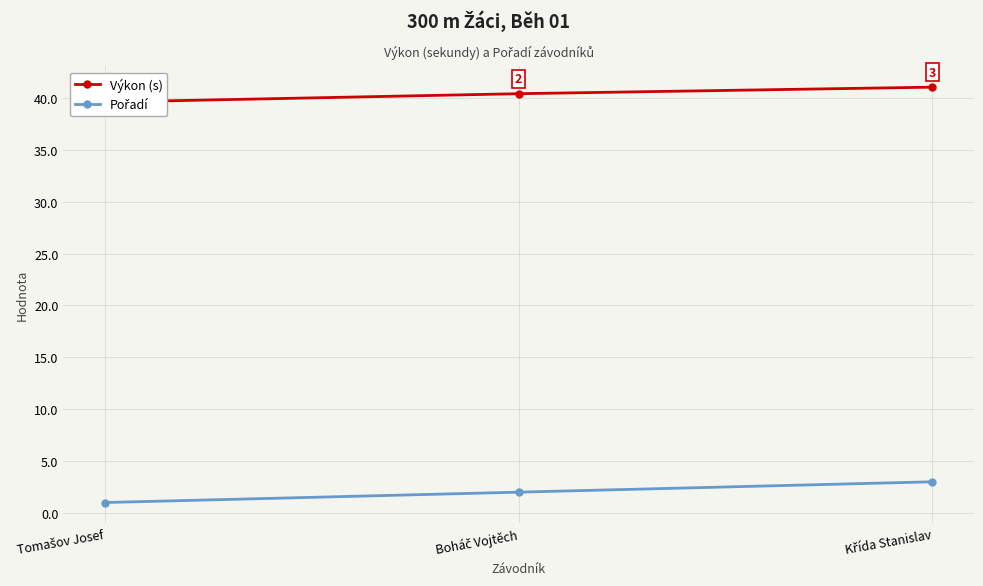

True or false: Pořadí has a value of 1.6 at Křída Stanislav.

False